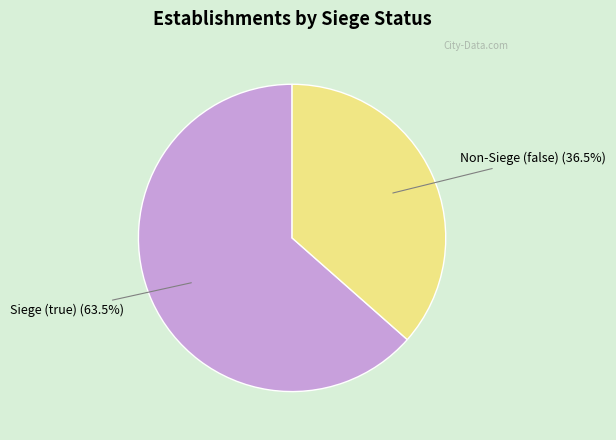

Is there a majority slice in this chart?

Yes